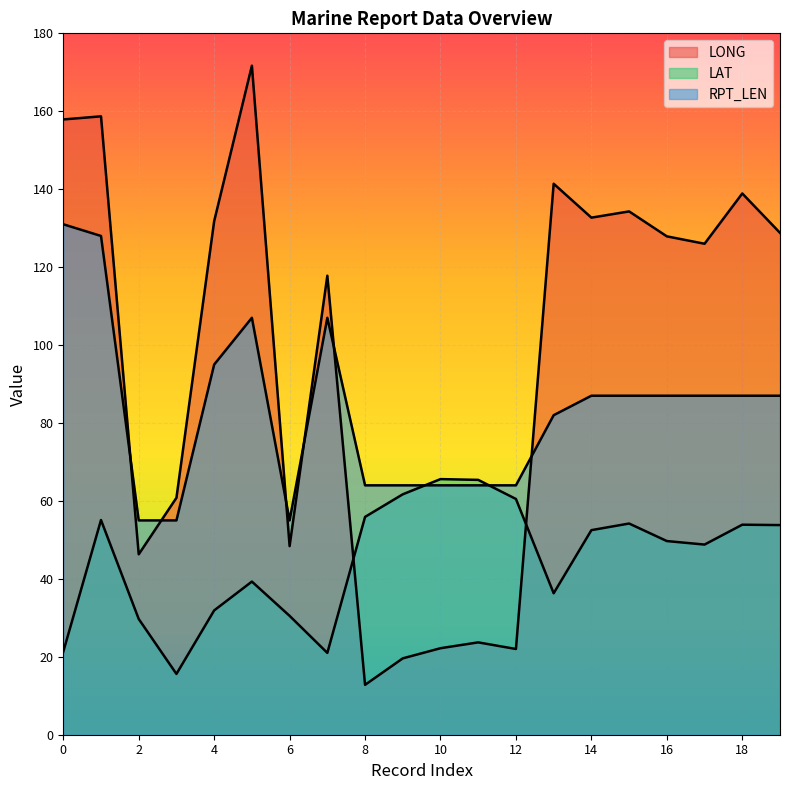

What are all the series names shown in the legend?

LONG, LAT, RPT_LEN